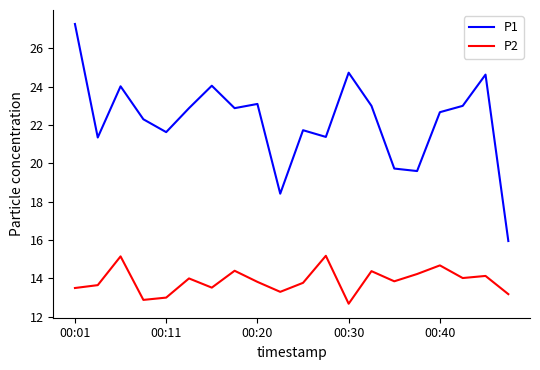

Which series has the largest total across all categories?

P1